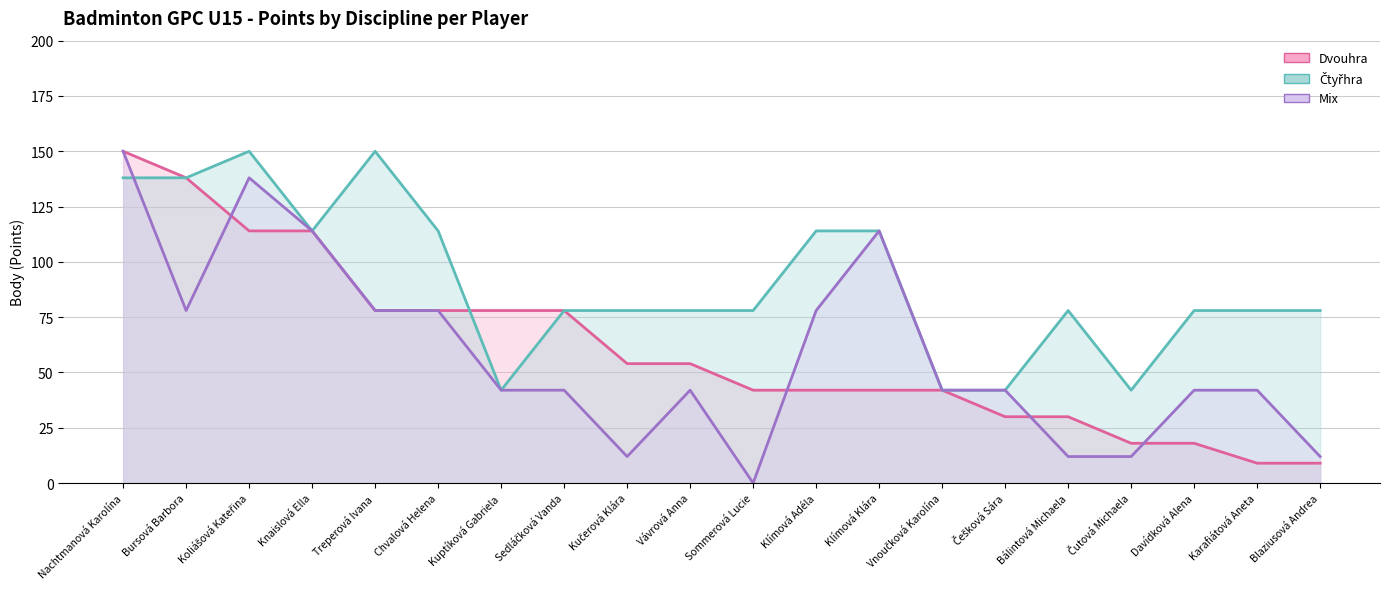

What is the total value across all series at Chvalová Helena?

270